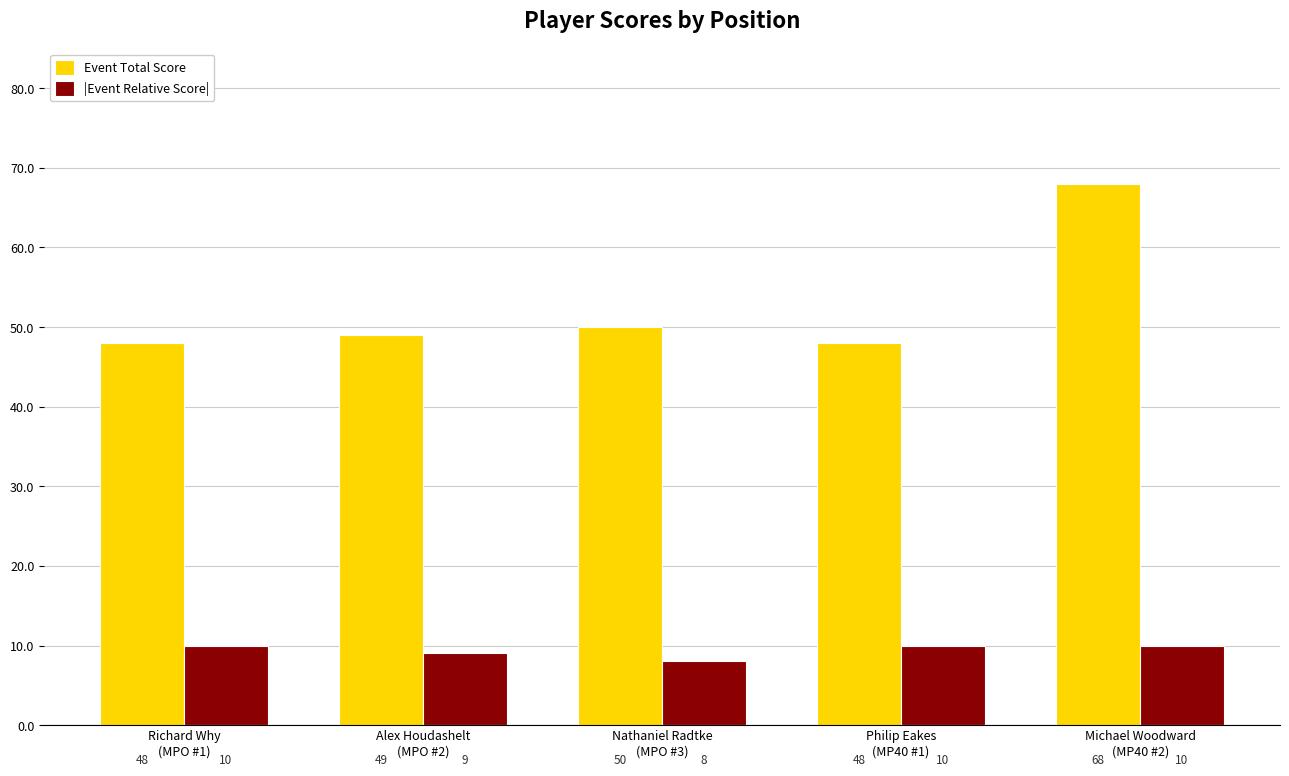

True or false: Event Total Score has a value of 49 at Alex Houdashelt
(MPO #2).

True